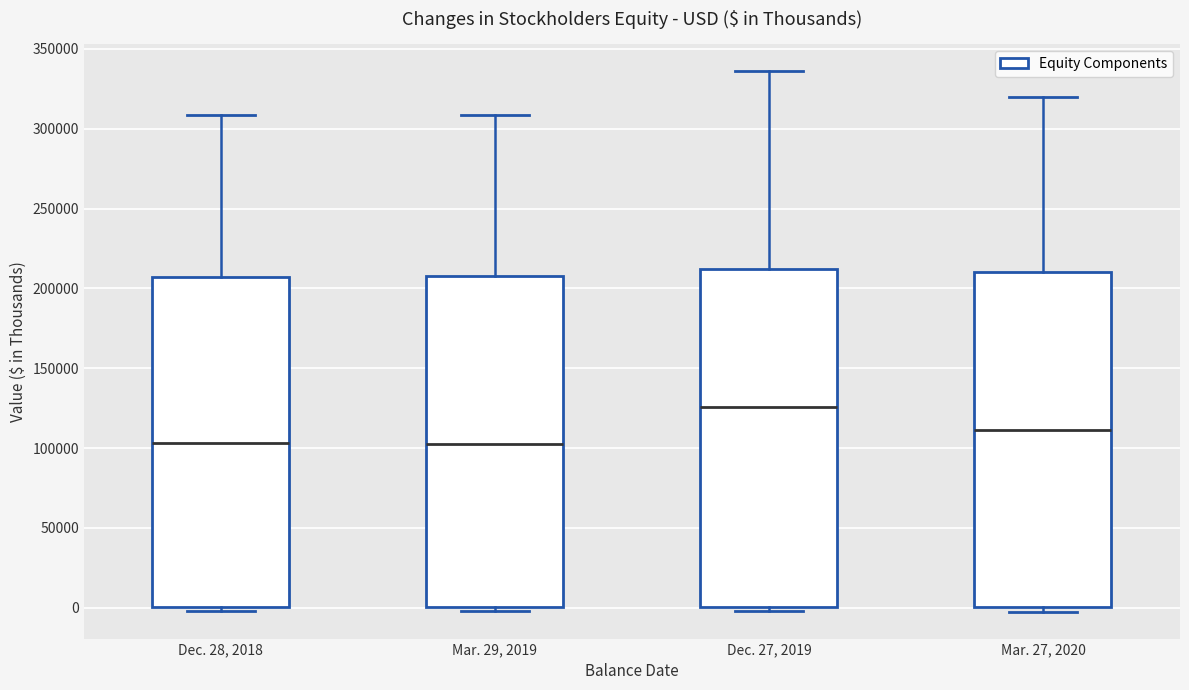

Reading left to right, transcribe this box plot: for each box, give where its median line is, the range the box spans, and where its two whiskers end, as read against the y-axis. The values are not printed on the chart, so give them approximately, as read against the axis.

Dec. 28, 2018: median 105000, box 0 to 205000, whiskers 0 (just below the box's lower edge) to 310000
Mar. 29, 2019: median 100000, box 0 to 210000, whiskers 0 (just below the box's lower edge) to 310000
Dec. 27, 2019: median 125000, box 0 to 210000, whiskers 0 (just below the box's lower edge) to 335000
Mar. 27, 2020: median 110000, box 0 to 210000, whiskers 0 (just below the box's lower edge) to 320000